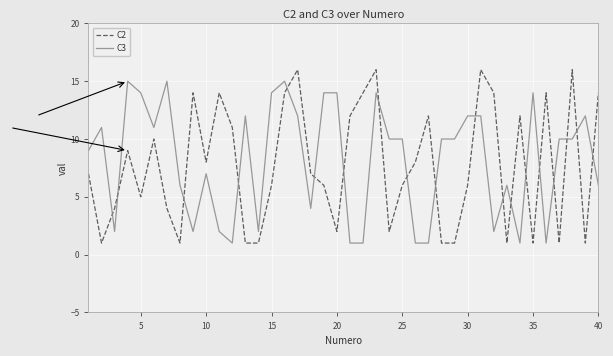

What is the highest value of the C3 series?

15